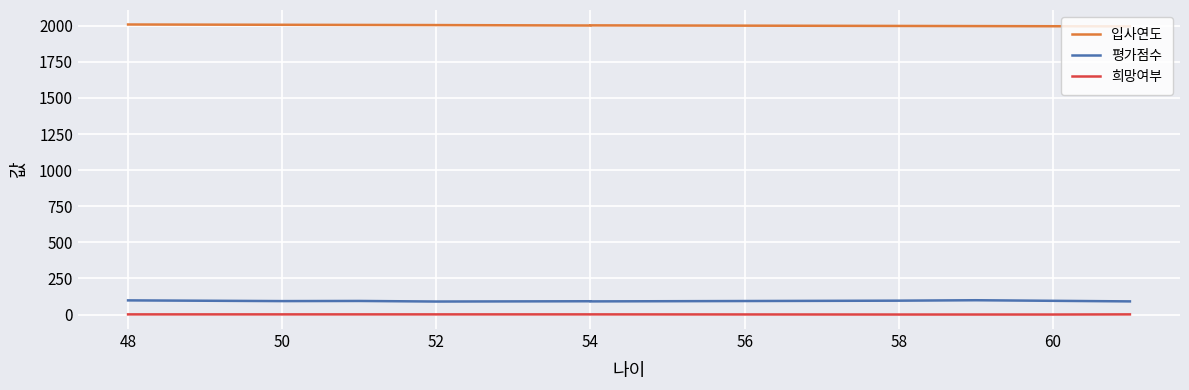

How many data points in 희망여부 are less than 1?

3